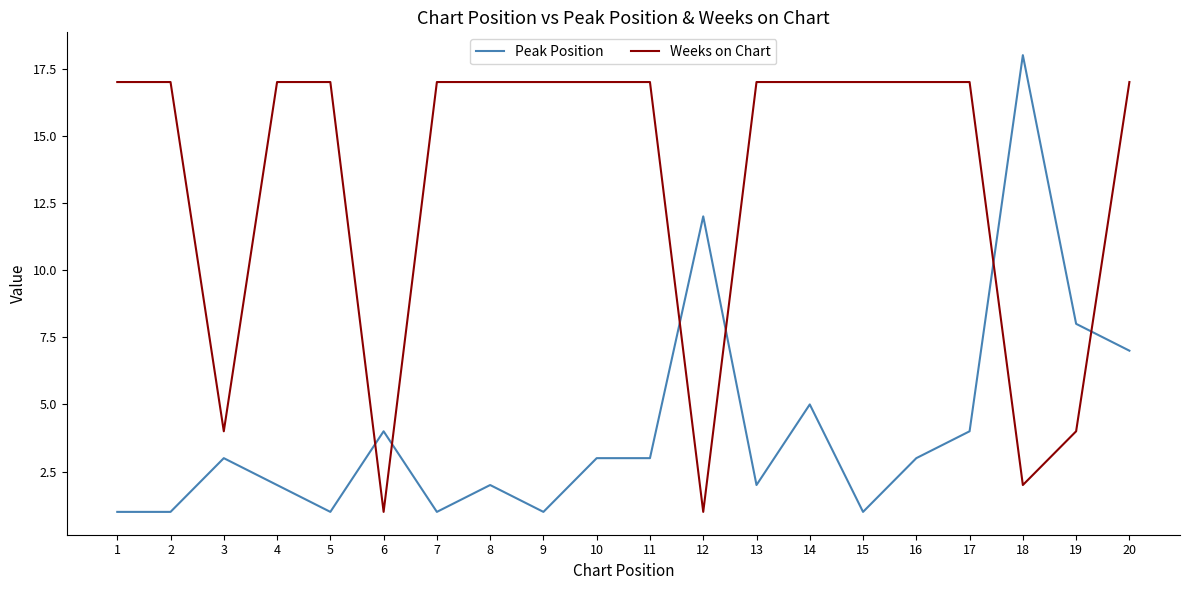

Rank the series by their average value, from lowest to highest.

Peak Position, Weeks on Chart